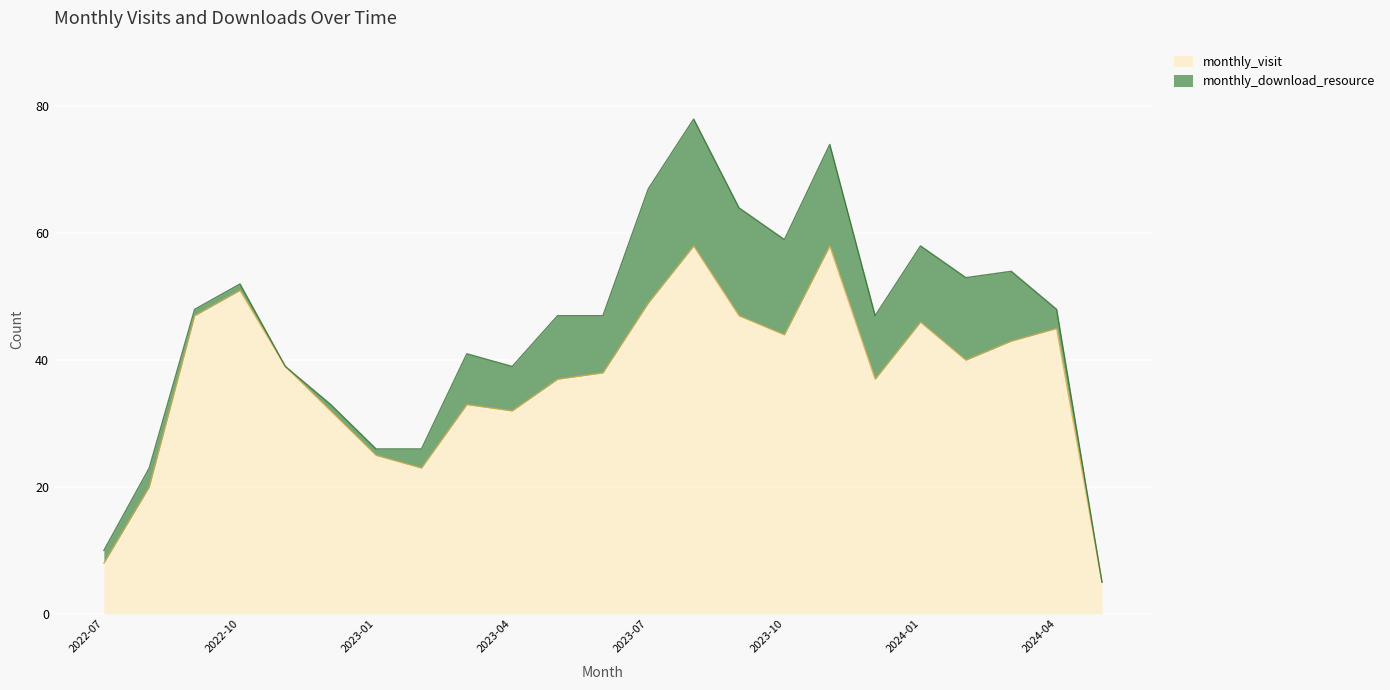

Between 2024-05 and 2023-09, which is larger?

2023-09